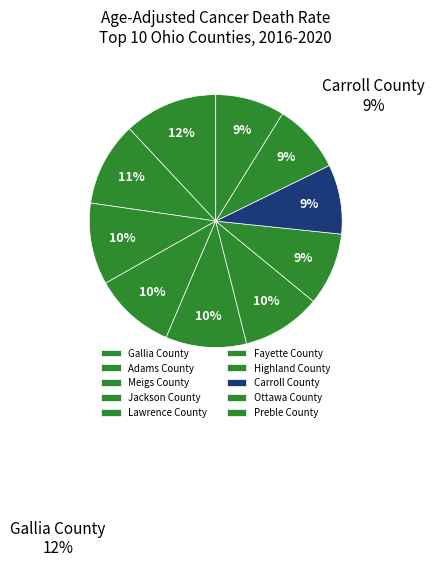

How many slices are in this pie chart?

10